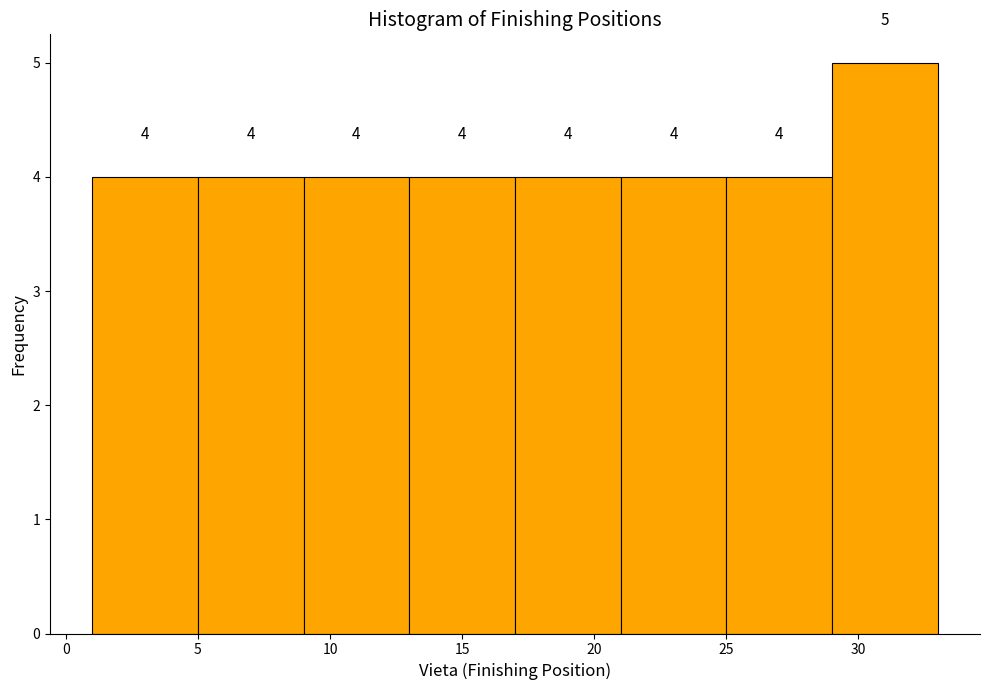

Reading left to right, transcribe this chart: for each bar, give the range it covers on the x-axis and its height.

1 to 5: 4
5 to 9: 4
9 to 13: 4
13 to 17: 4
17 to 21: 4
21 to 25: 4
25 to 29: 4
29 to 33: 5